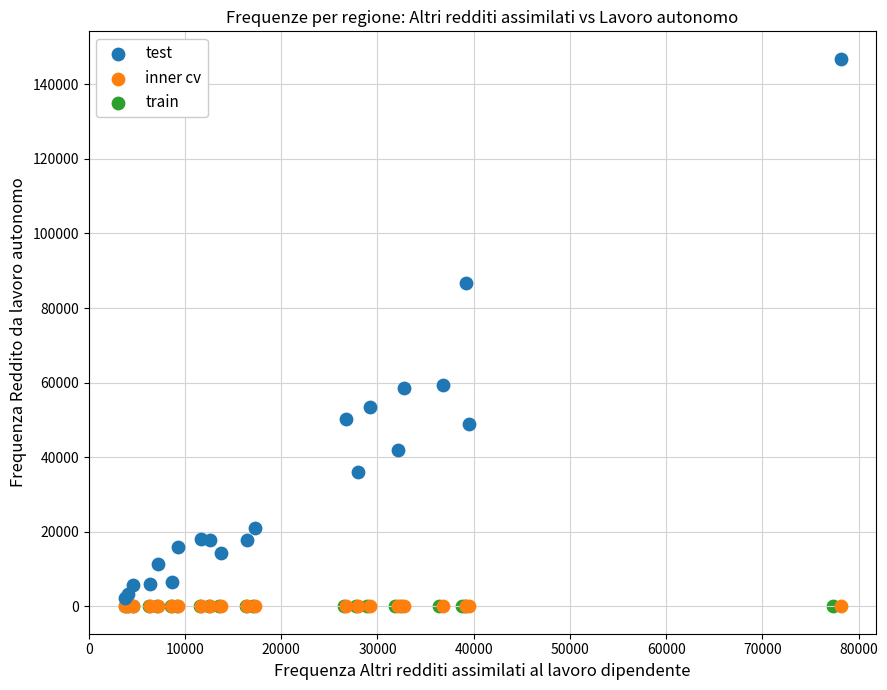

Which series has the largest Y range (max minus min)?

test